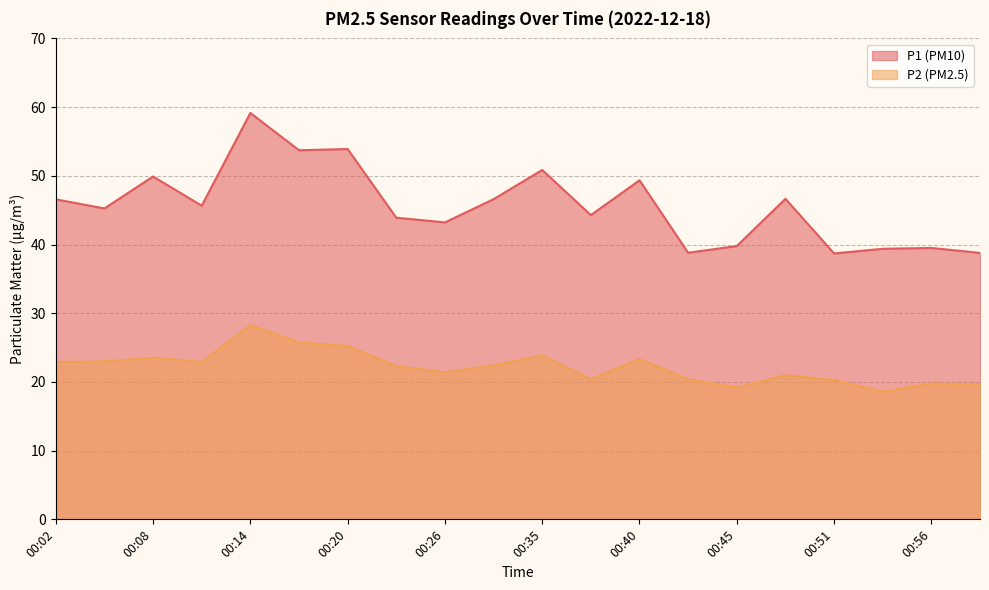

List the series in order of their overall mean, lowest first.

P2 (PM2.5), P1 (PM10)